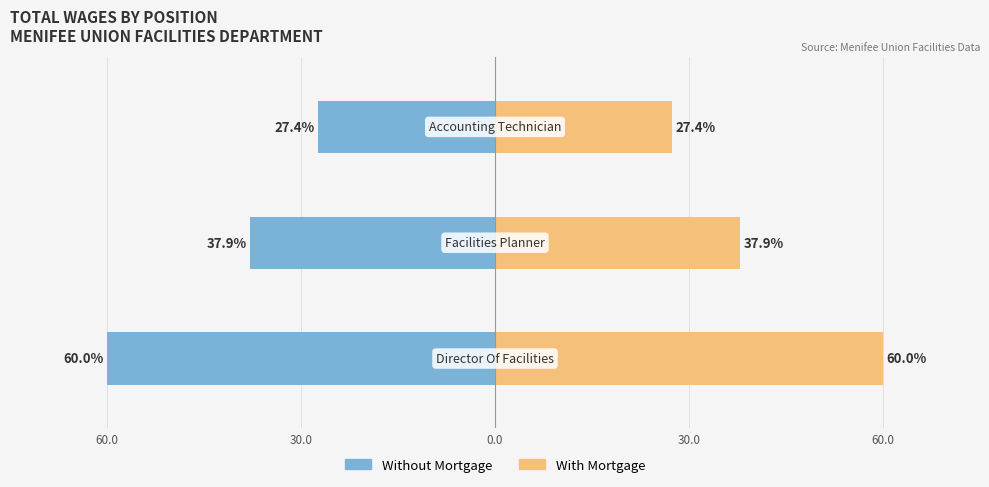

Reading right to left, list all the values displayed in this chart.

Without Mortgage: -27.4	-37.9	-60.0
With Mortgage: 27.4	37.9	60.0